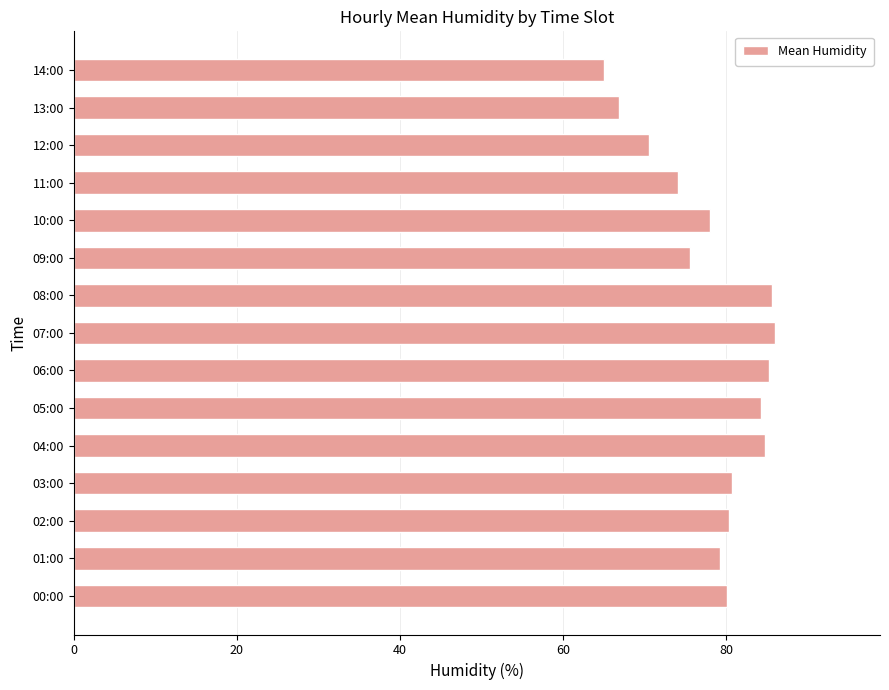

What value does the data have at 02:00?

80.4